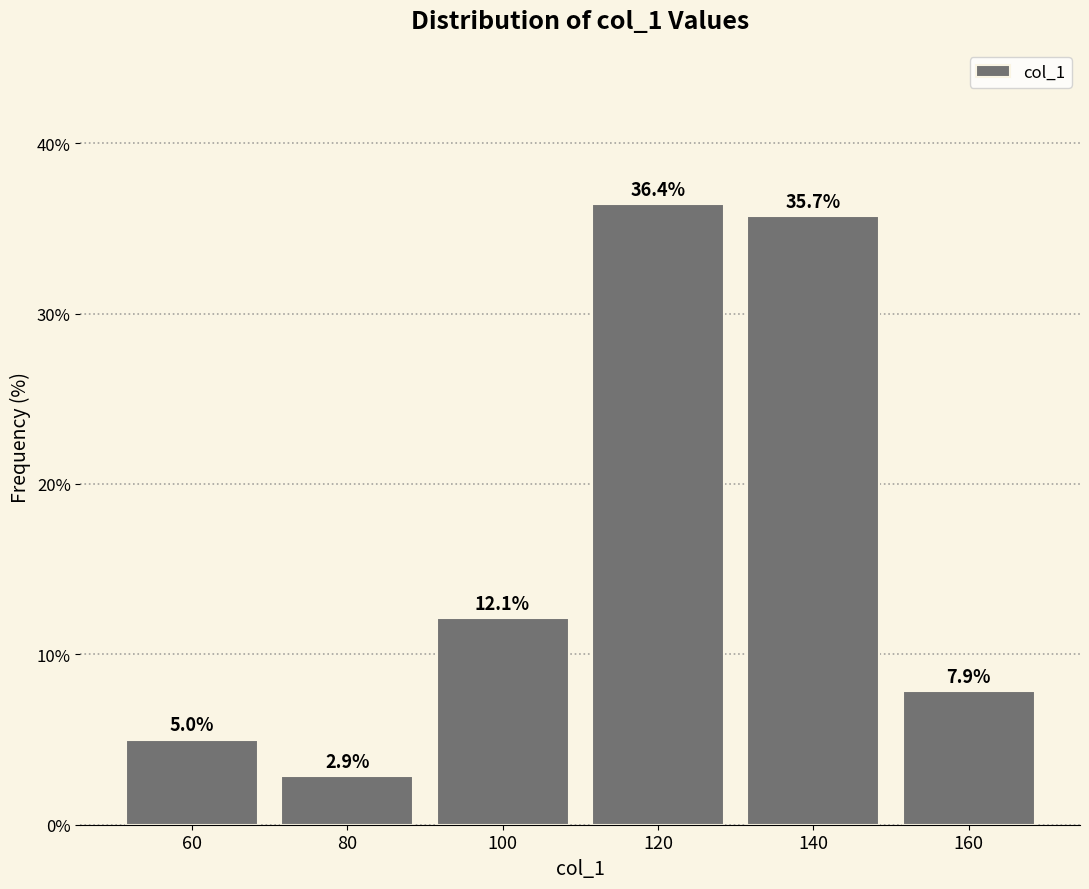

Reading left to right, list every bar in this chart as the range it spans on the x-axis followed by its height.

50 to 70: 5.0
70 to 90: 2.9
90 to 110: 12.1
110 to 130: 36.4
130 to 150: 35.7
150 to 170: 7.9